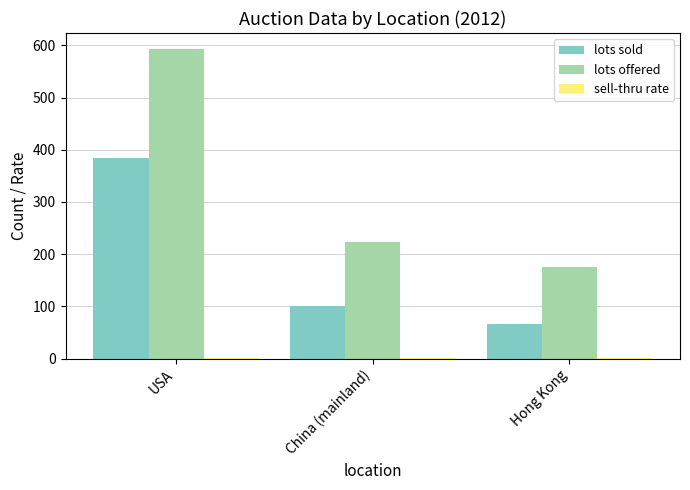

The lots sold series shows 385.0 at USA. True or false?

True